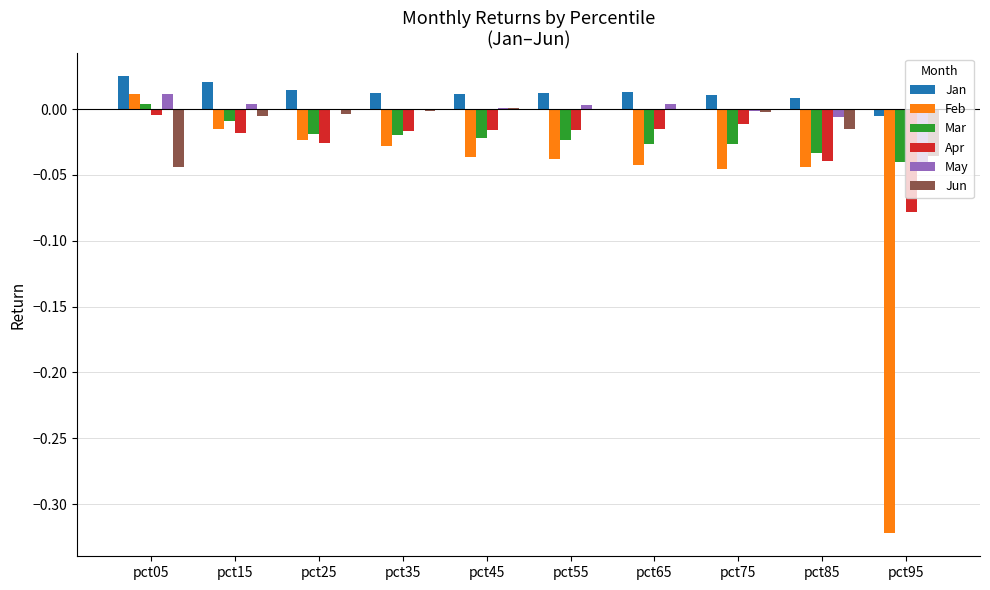

Which series has the largest total across all categories?

Jan